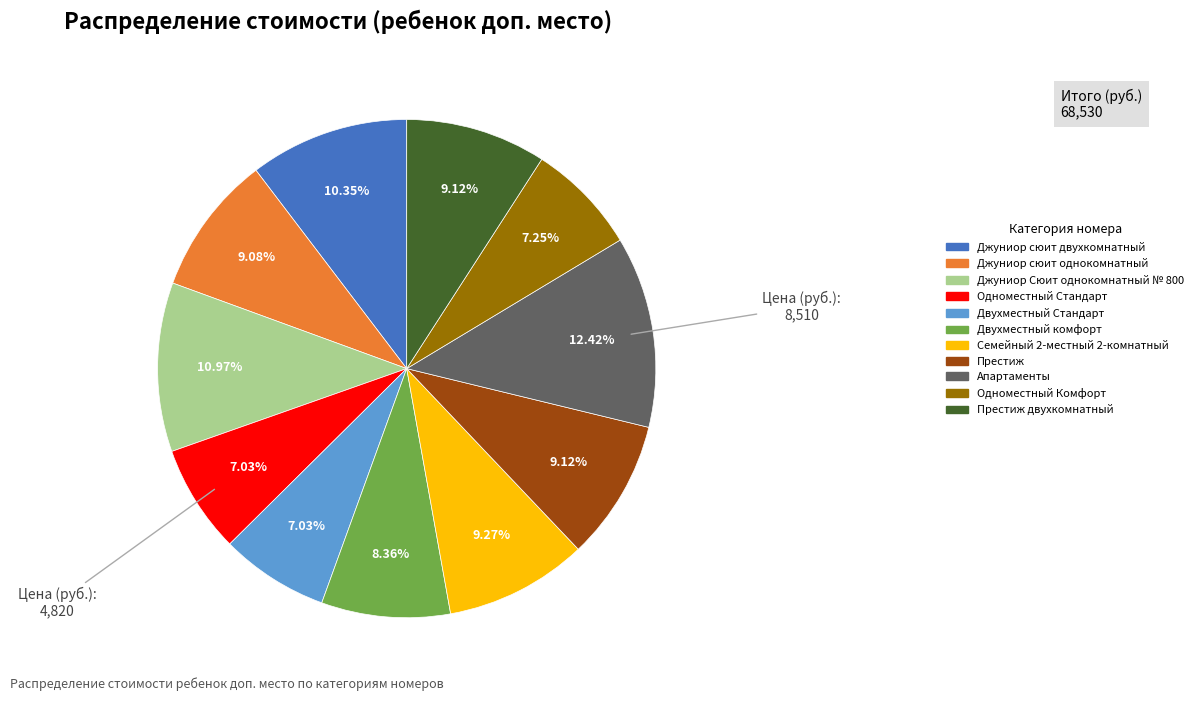

Does any single category account for the majority?

No